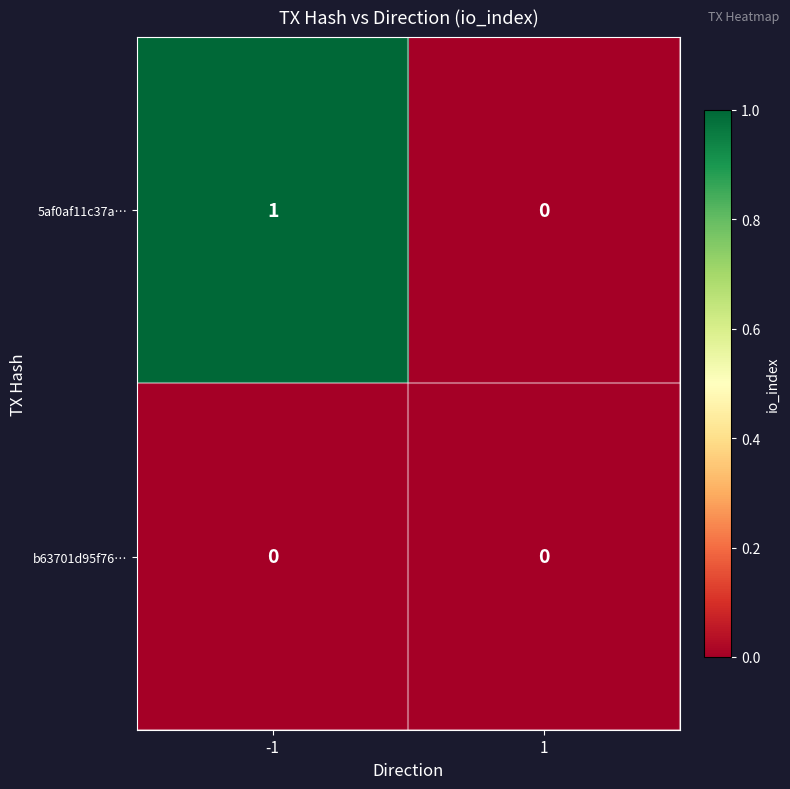

What is the difference between the highest and lowest values at -1?

1